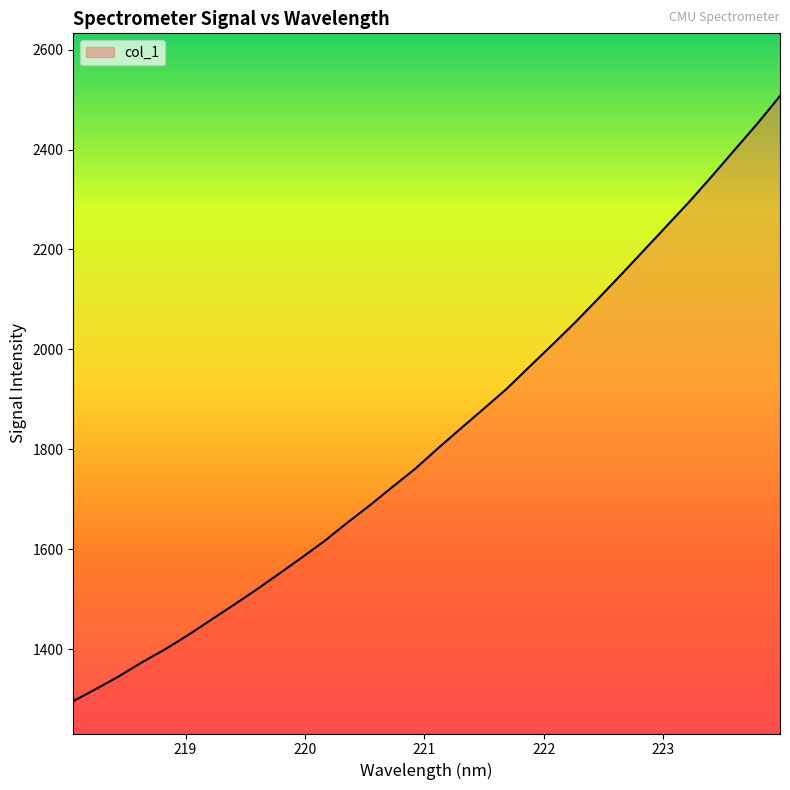

What is the sum of all values?

58377.0